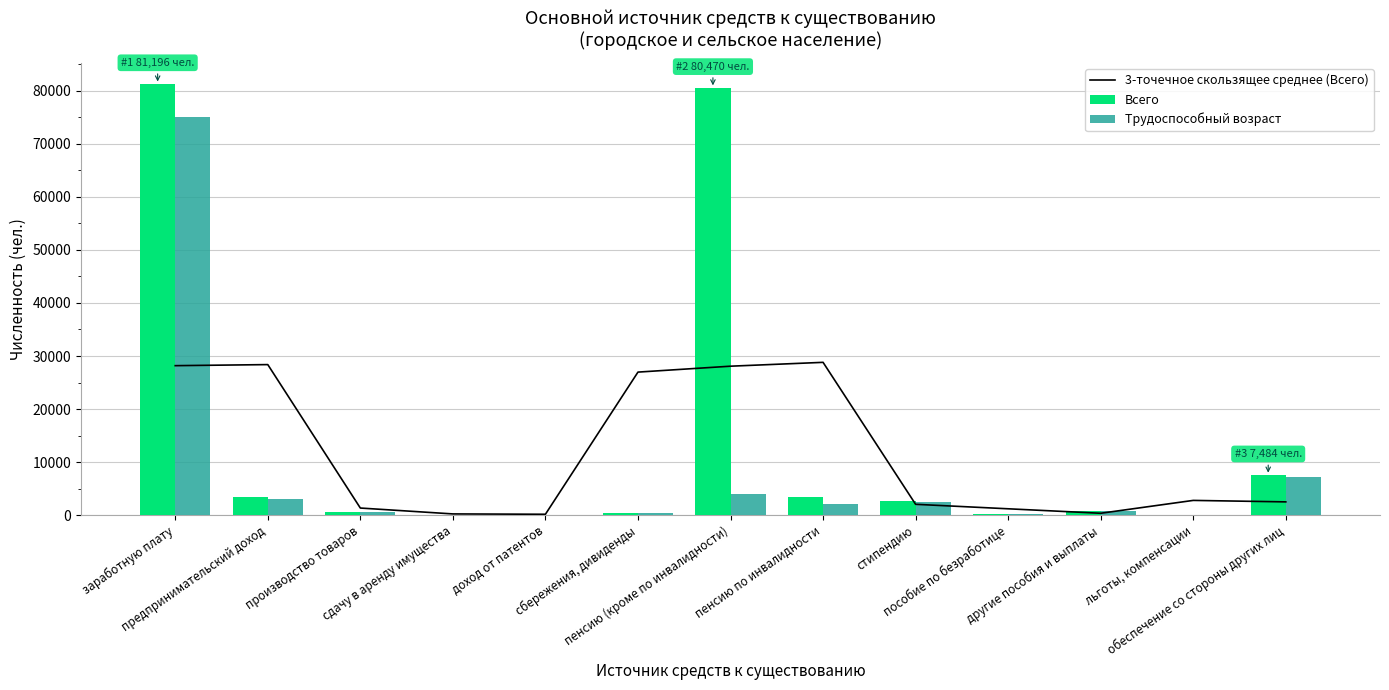

Does the chart contain any negative values?

No